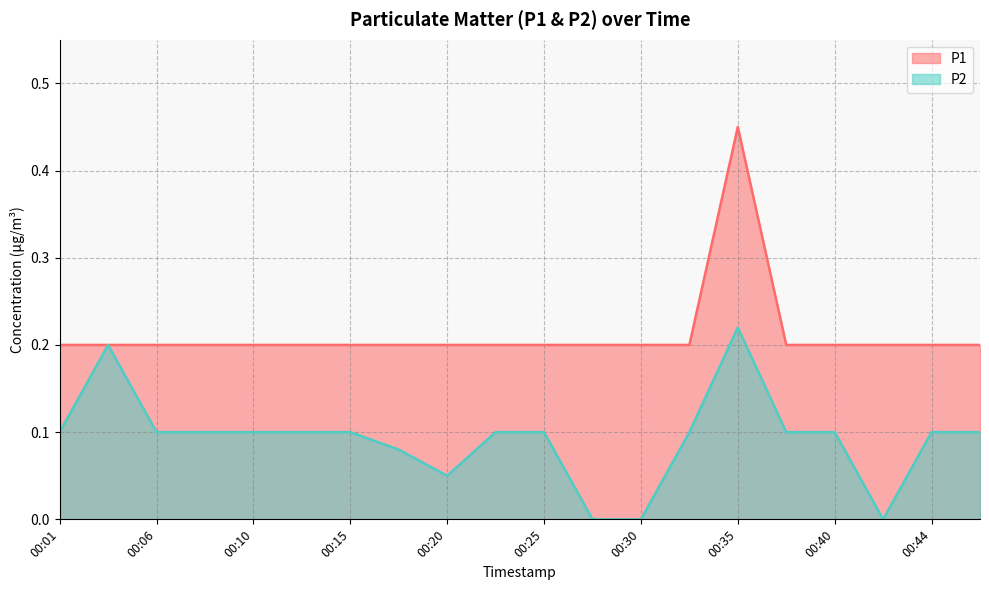

At which category is the sum across all series the highest?

00:35